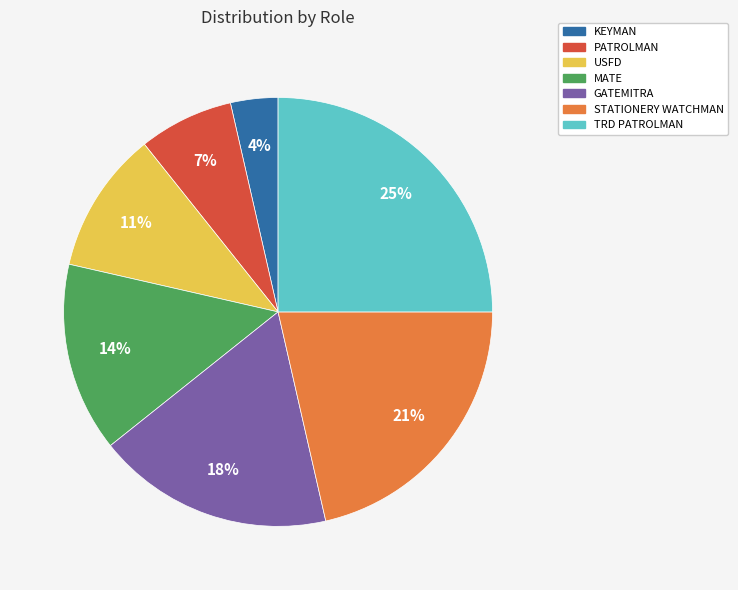

True or false: KEYMAN accounts for 4% of the total.

True